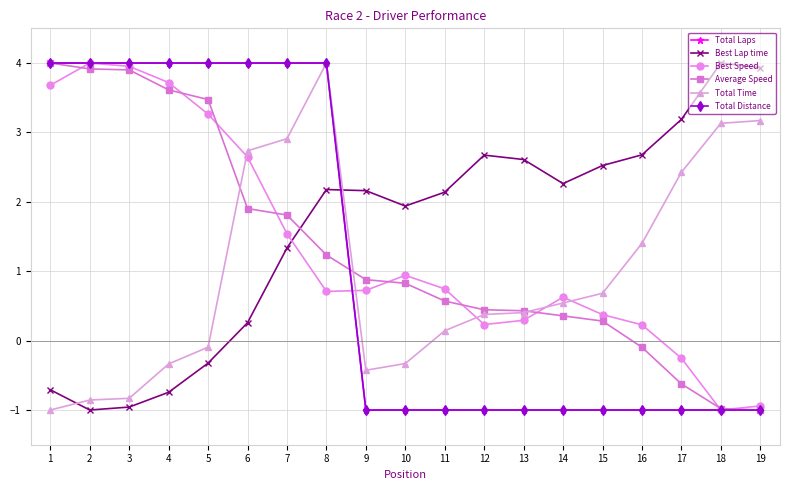

What is the difference between the highest and lowest values at 14?

3.3